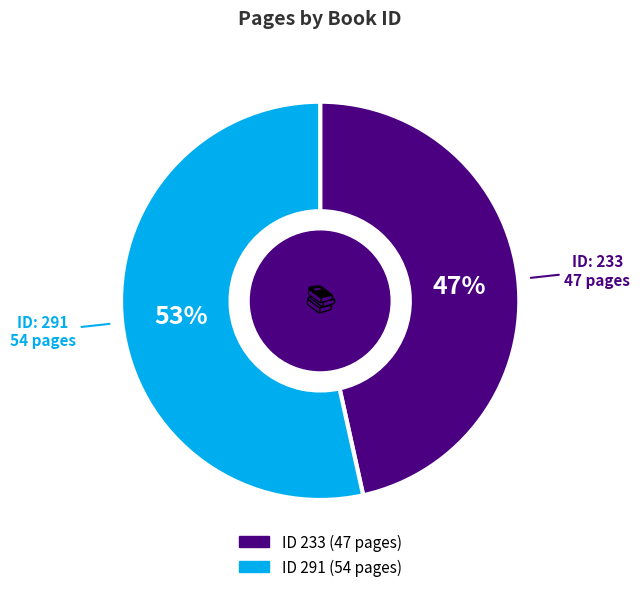

Does any single category account for the majority?

Yes